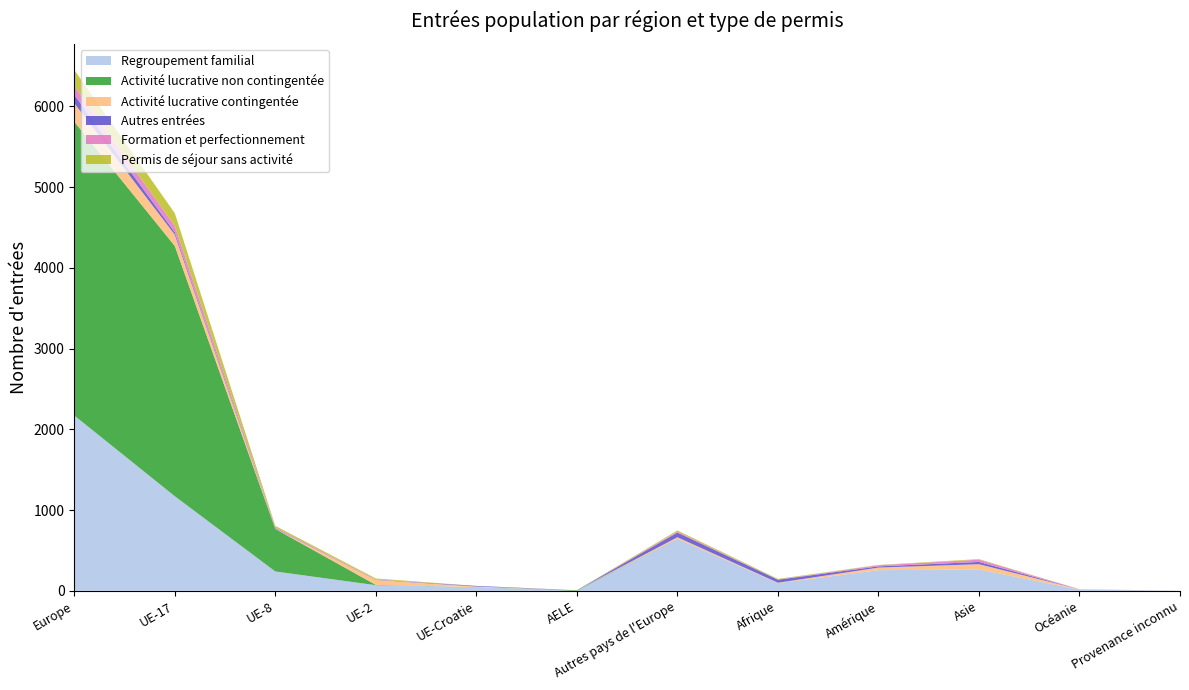

Reading left to right, extract all data points from this chart.

Regroupement familial: 2172	1172	240	70	47	0	643	95	256	264	15	2
Activité lucrative non contingentée: 3640	3101	527	4	0	7	1	0	0	1	0	0
Activité lucrative contingentée: 229	139	2	61	6	1	20	5	32	65	4	0
Autres entrées: 104	30	5	3	8	0	58	38	15	28	1	0
Formation et perfectionnement: 109	81	13	3	0	0	12	3	14	28	0	0
Permis de séjour sans activité: 199	155	18	12	0	0	14	7	4	7	0	0